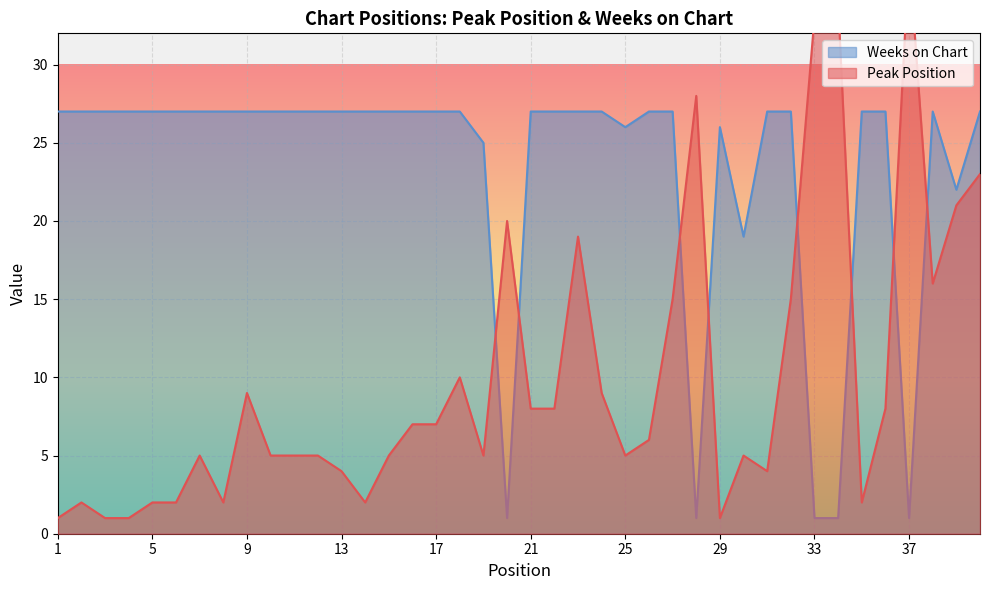

Count the number of categories in the chart.

40